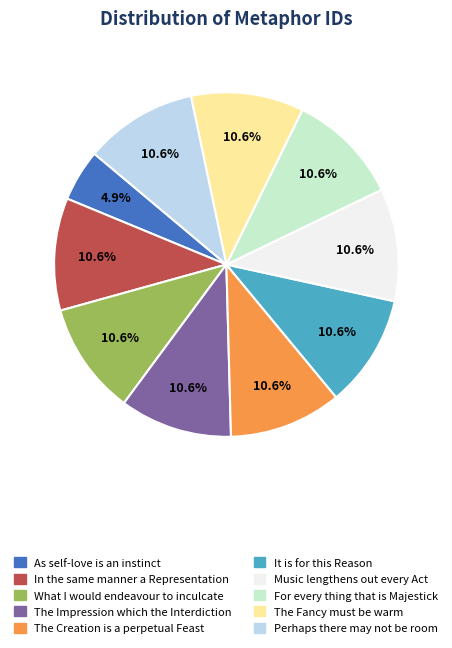

True or false: In the same manner a Representation accounts for 17% of the total.

False